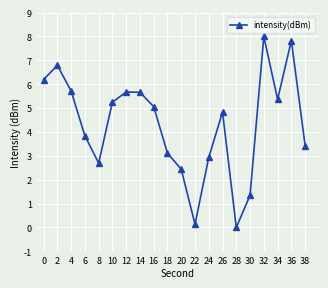

Which label corresponds to the largest value in the chart?

32